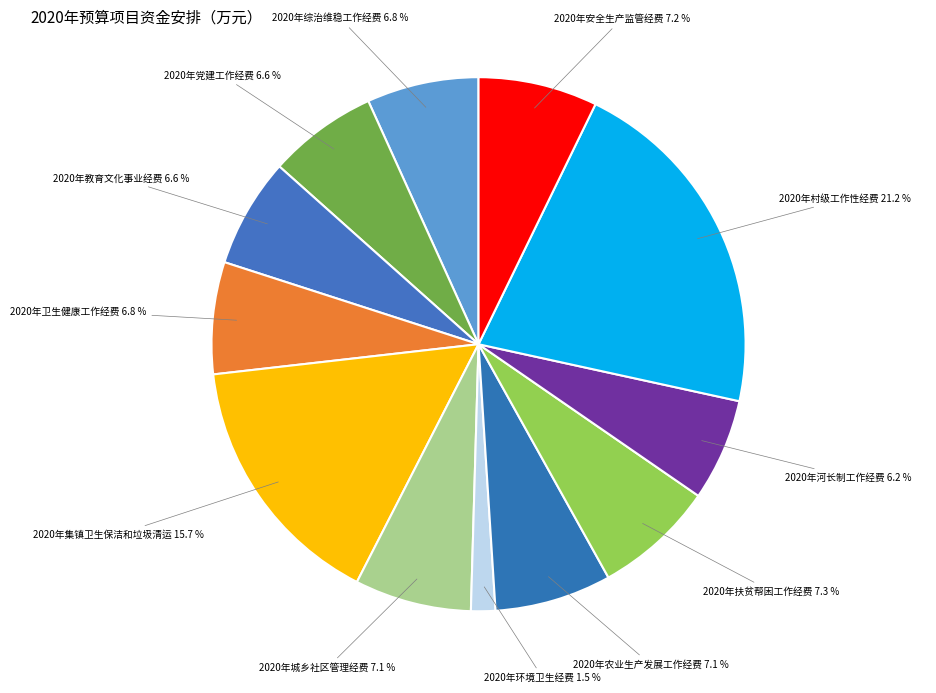

How many segments does this pie chart have?

12